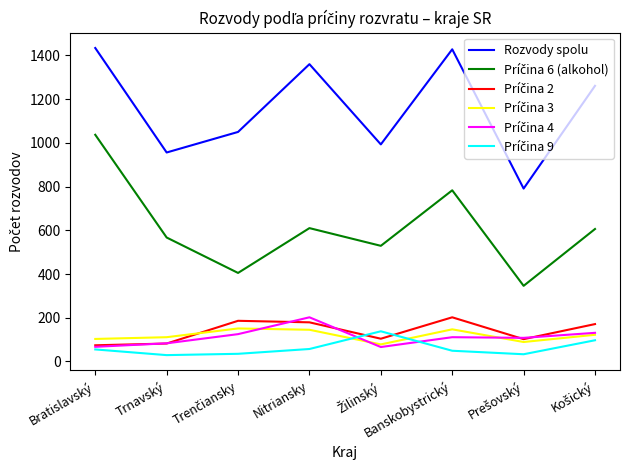

Read the Rozvody spolu value at Nitriansky.

1360